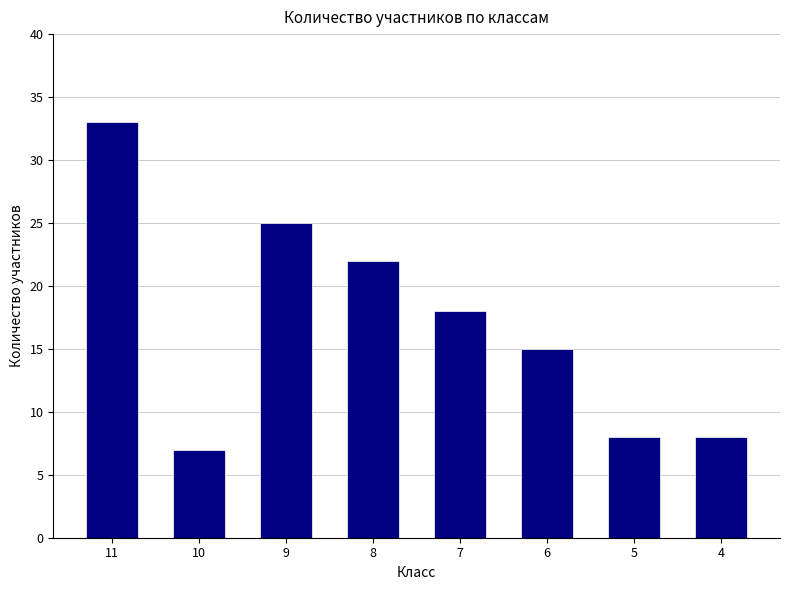

Count the number of categories in the chart.

8